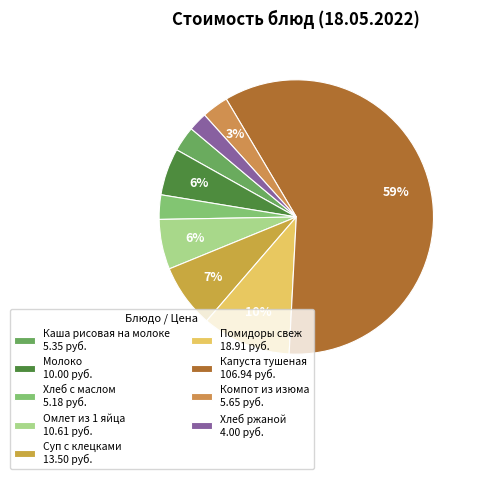

Count the number of slices in the pie.

9